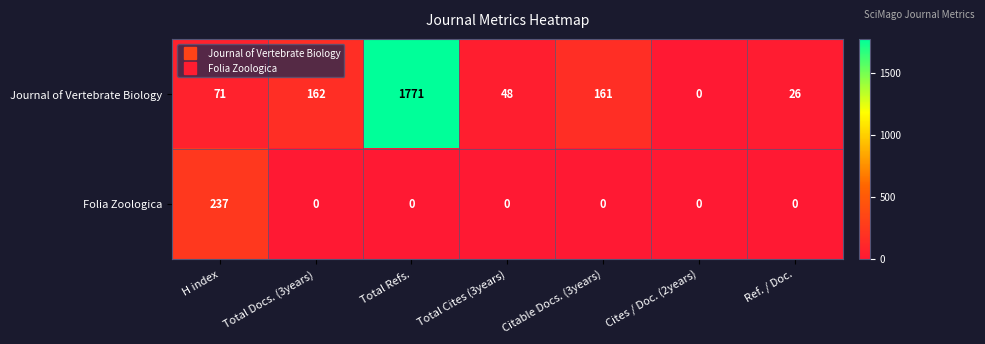

Which series changed the most between H index and Total Refs.?

Journal of Vertebrate Biology